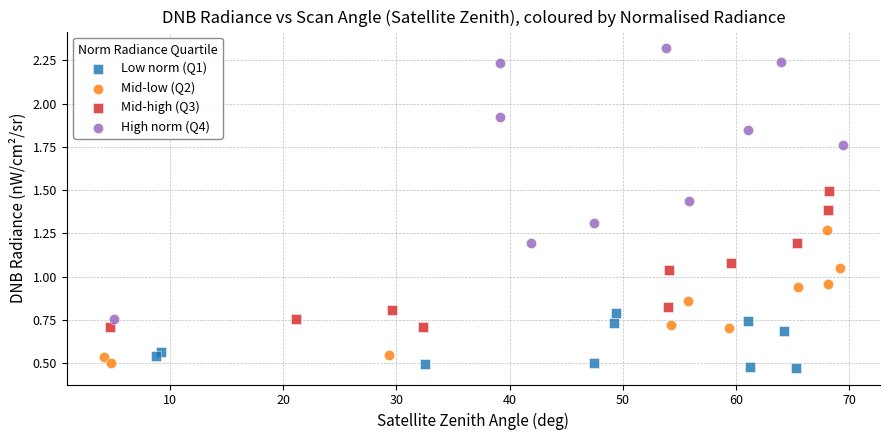

What are all the series names shown in the legend?

Low norm (Q1), Mid-low (Q2), Mid-high (Q3), High norm (Q4)